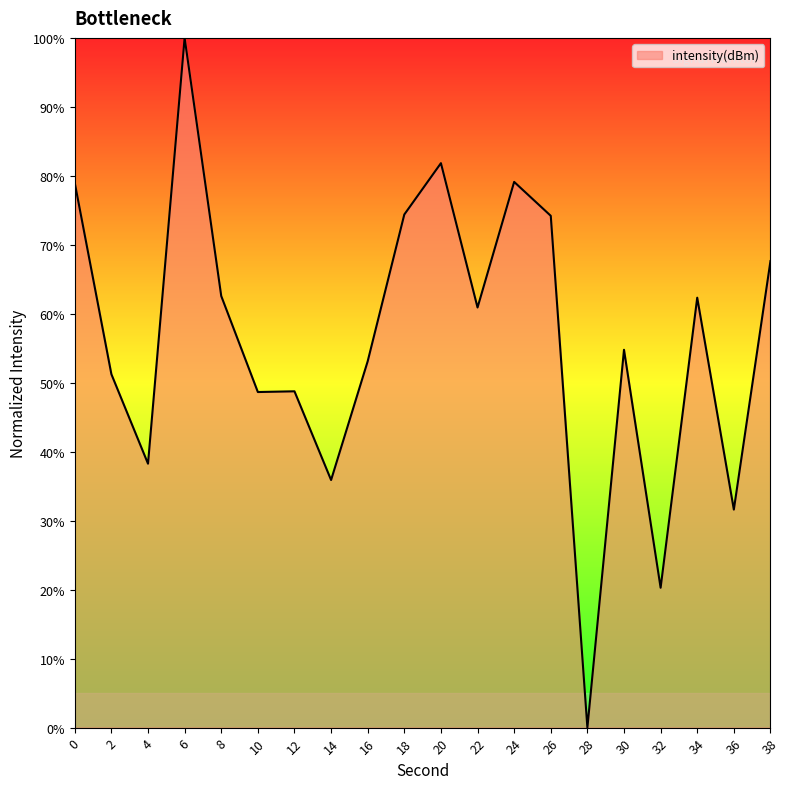

What is the average value?

56.2